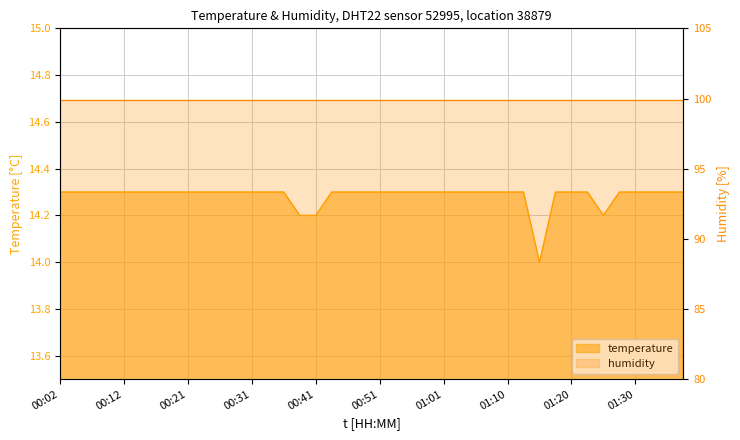

Reading left to right, transcribe all the data shown in this chart.

00:02=14.3	00:04=14.3	00:07=14.3	00:09=14.3	00:12=14.3	00:14=14.3	00:16=14.3	00:19=14.3	00:21=14.3	00:24=14.3	00:26=14.3	00:29=14.3	00:31=14.3	00:33=14.3	00:36=14.3	00:38=14.2	00:41=14.2	00:43=14.3	00:46=14.3	00:48=14.3	00:51=14.3	00:53=14.3	00:56=14.3	00:58=14.3	01:01=14.3	01:03=14.3	01:06=14.3	01:08=14.3	01:10=14.3	01:13=14.3	01:15=14.0	01:18=14.3	01:20=14.3	01:23=14.3	01:25=14.2	01:27=14.3	01:30=14.3	01:32=14.3	01:35=14.3	01:37=14.3